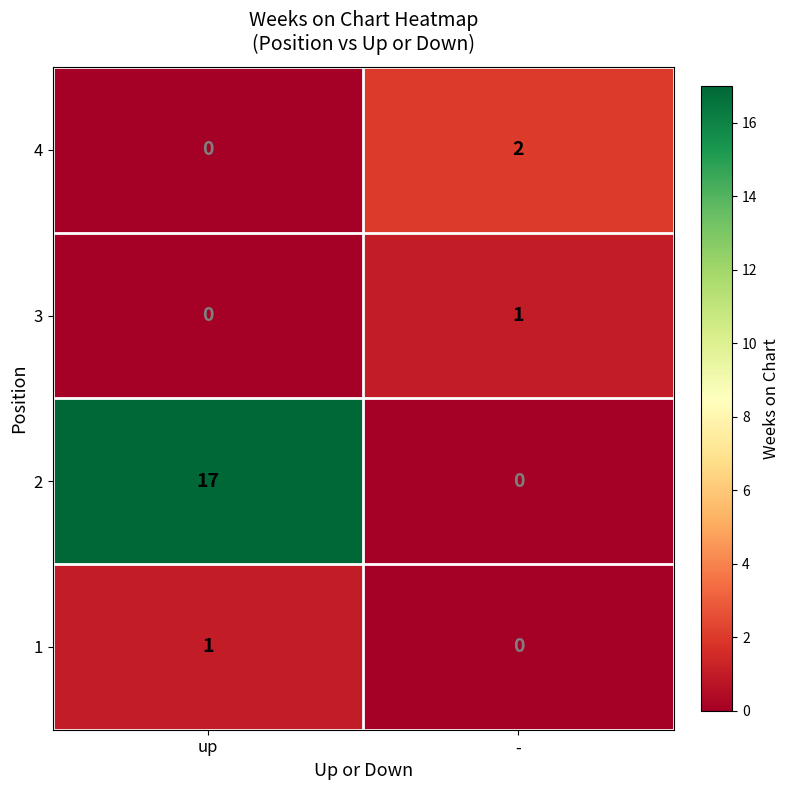

Reading right to left, extract all data points from this chart.

4: -=2	up=0
3: -=1	up=0
2: -=0	up=17
1: -=0	up=1